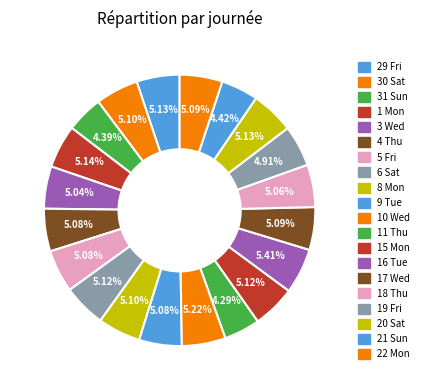

How many slices are in this pie chart?

20